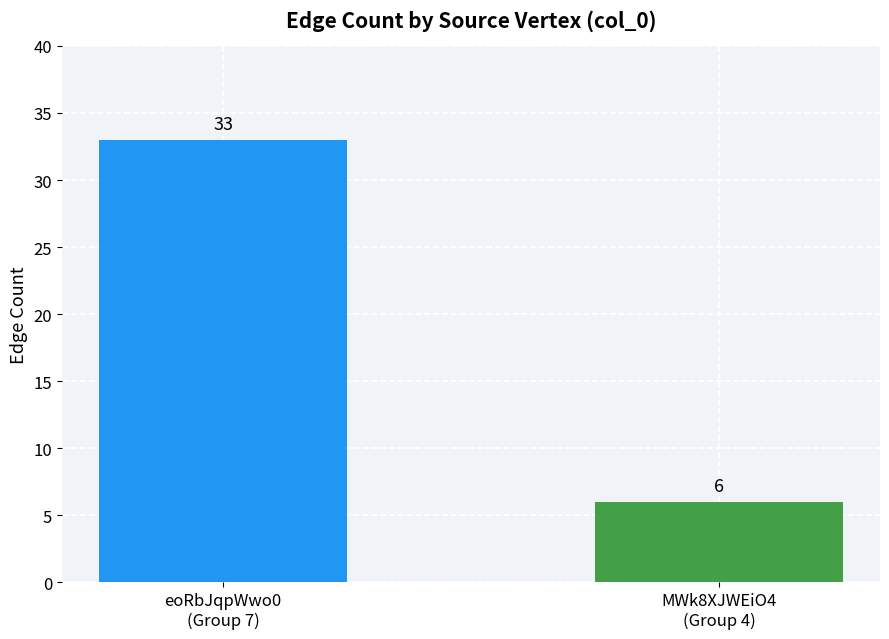

Approximately how many times larger is the value at eoRbJqpWwo0
(Group 7) compared to MWk8XJWEiO4
(Group 4)?

5.5